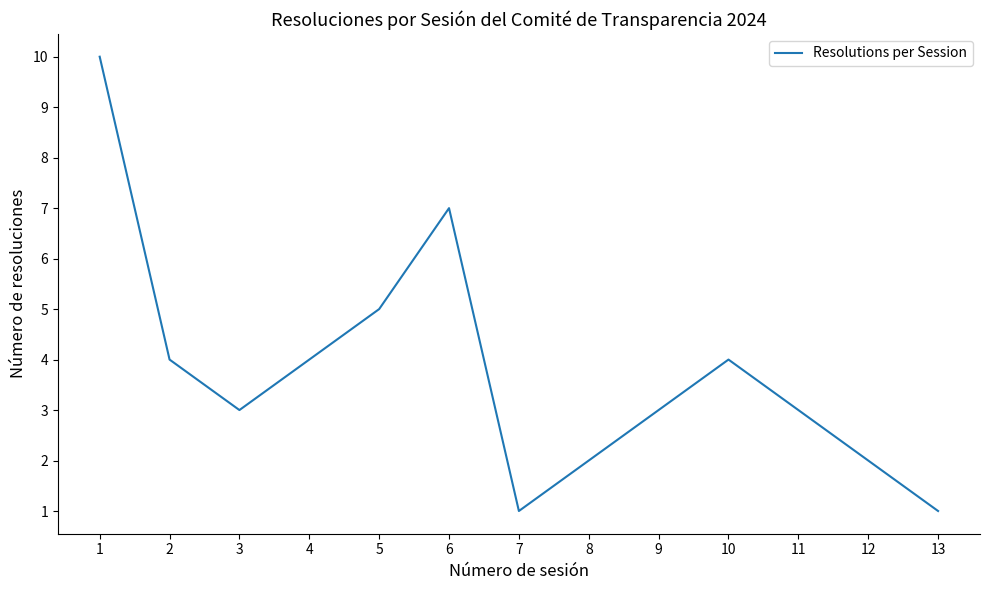

What is the approximate value at 6?

7